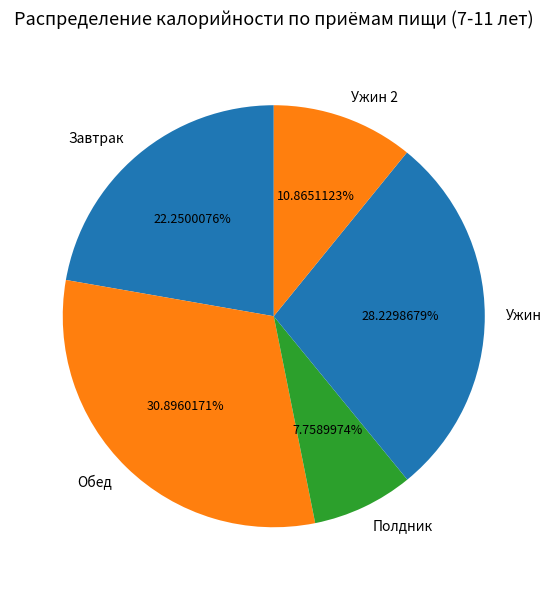

Does Полдник account for over 50% of the chart?

No